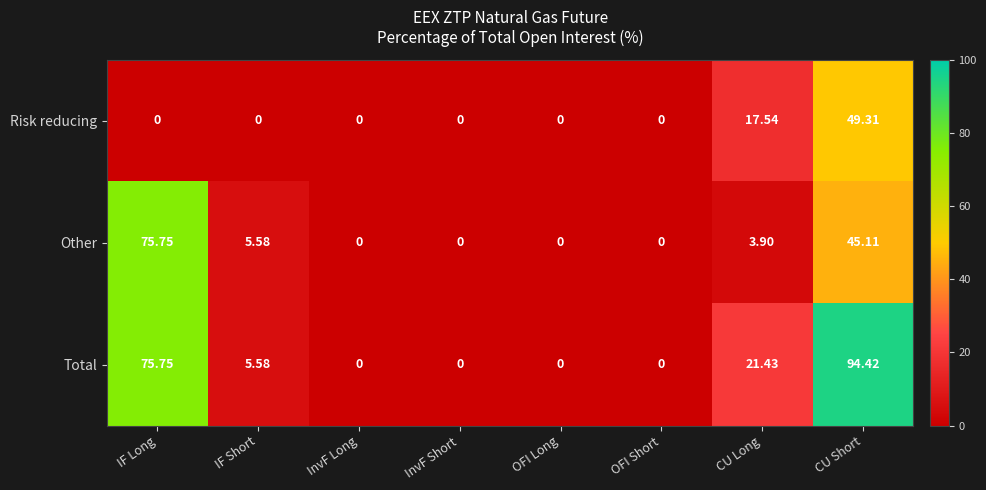

List the series in order of their overall mean, highest first.

Total, Other, Risk reducing